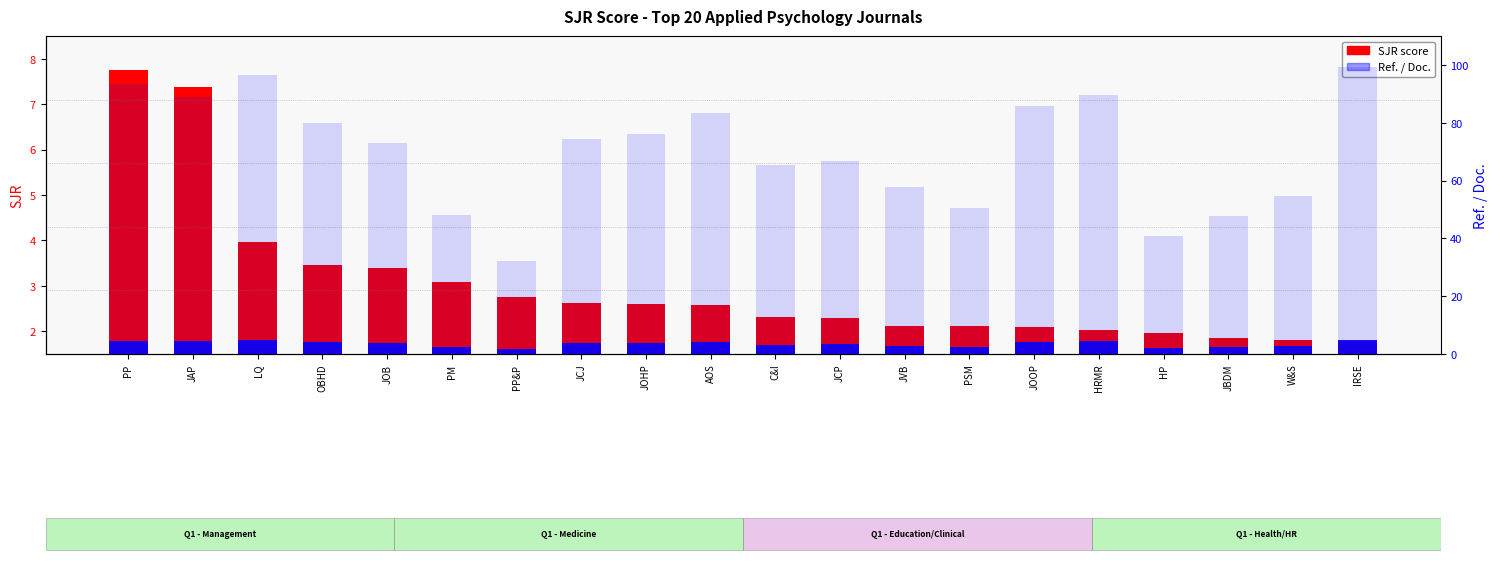

List the series in order of their overall mean, highest first.

Ref. / Doc., SJR score